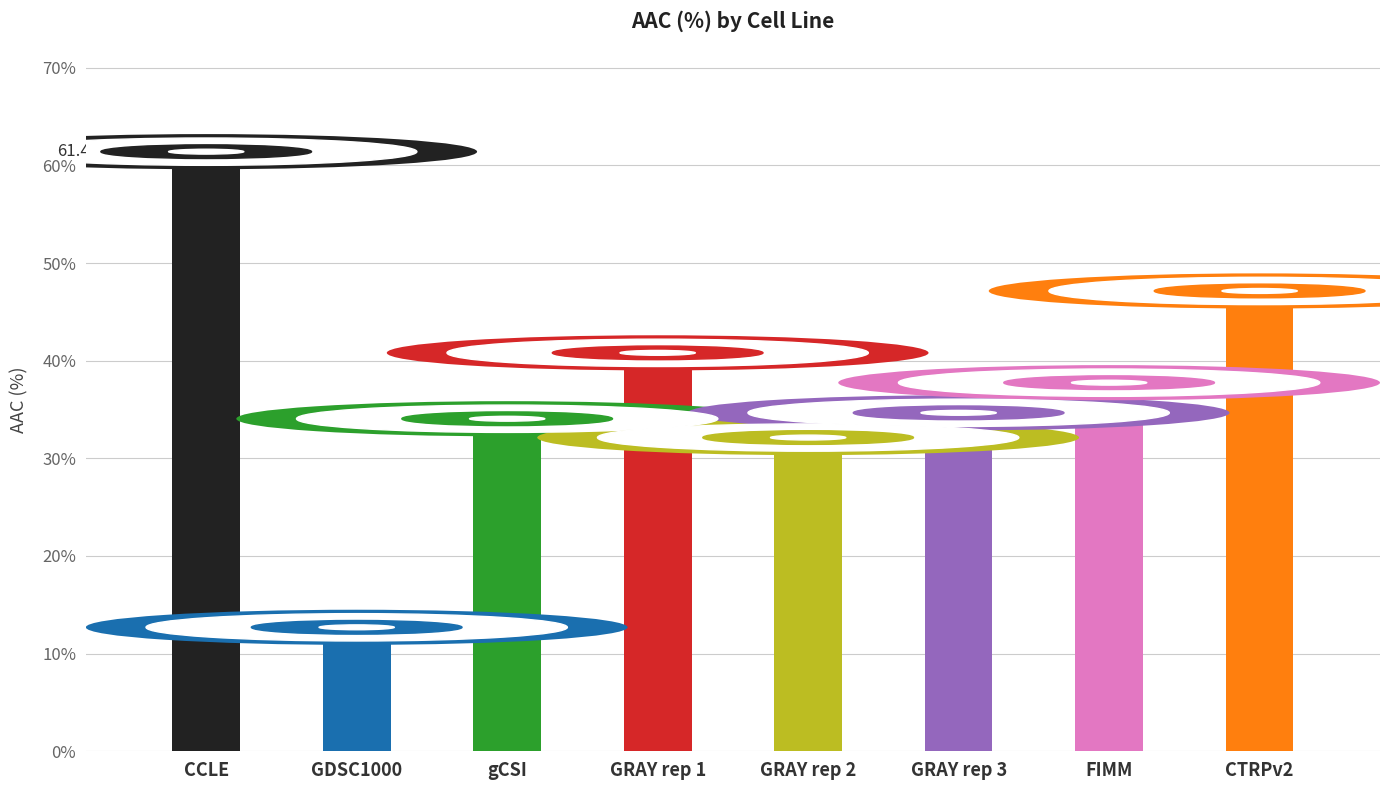

Rank the categories by value from highest to lowest.

CCLE, CTRPv2, GRAY rep 1, FIMM, GRAY rep 3, gCSI, GRAY rep 2, GDSC1000